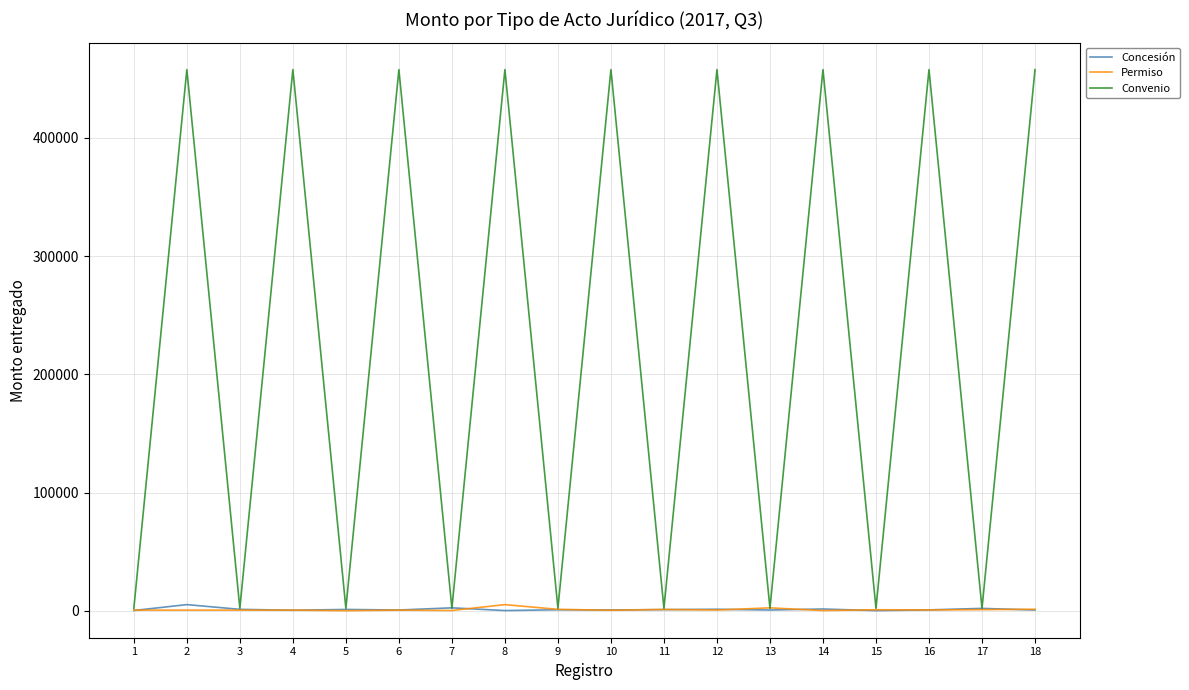

What is the spread (max minus min) of values at 8?

457424.6